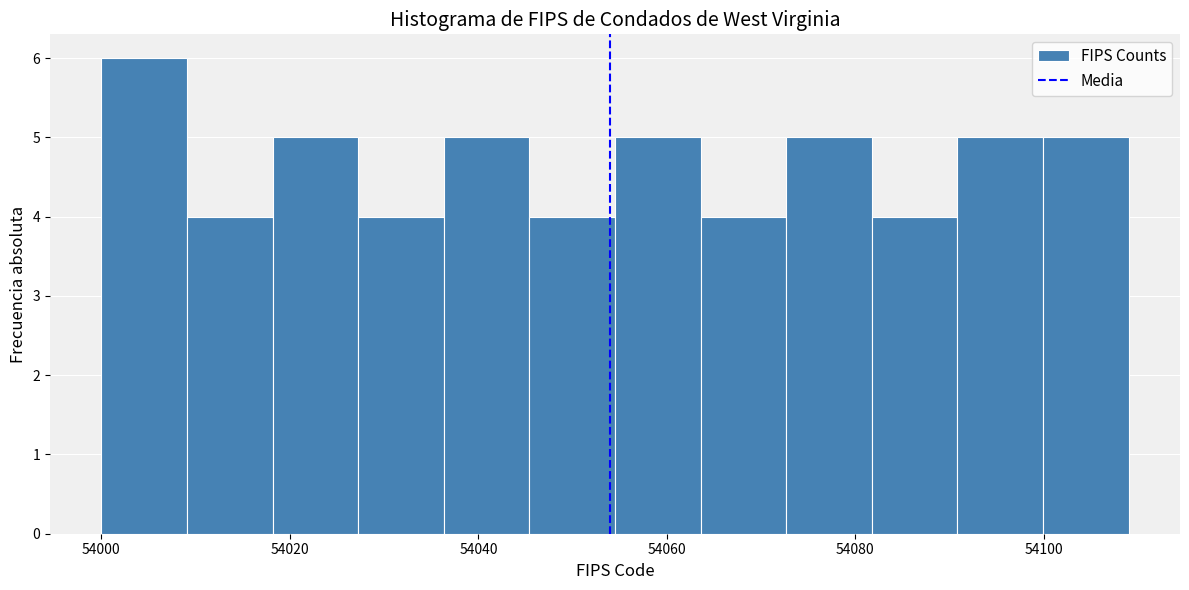

Which range on the x-axis has the tallest bar?

54000 to 54010